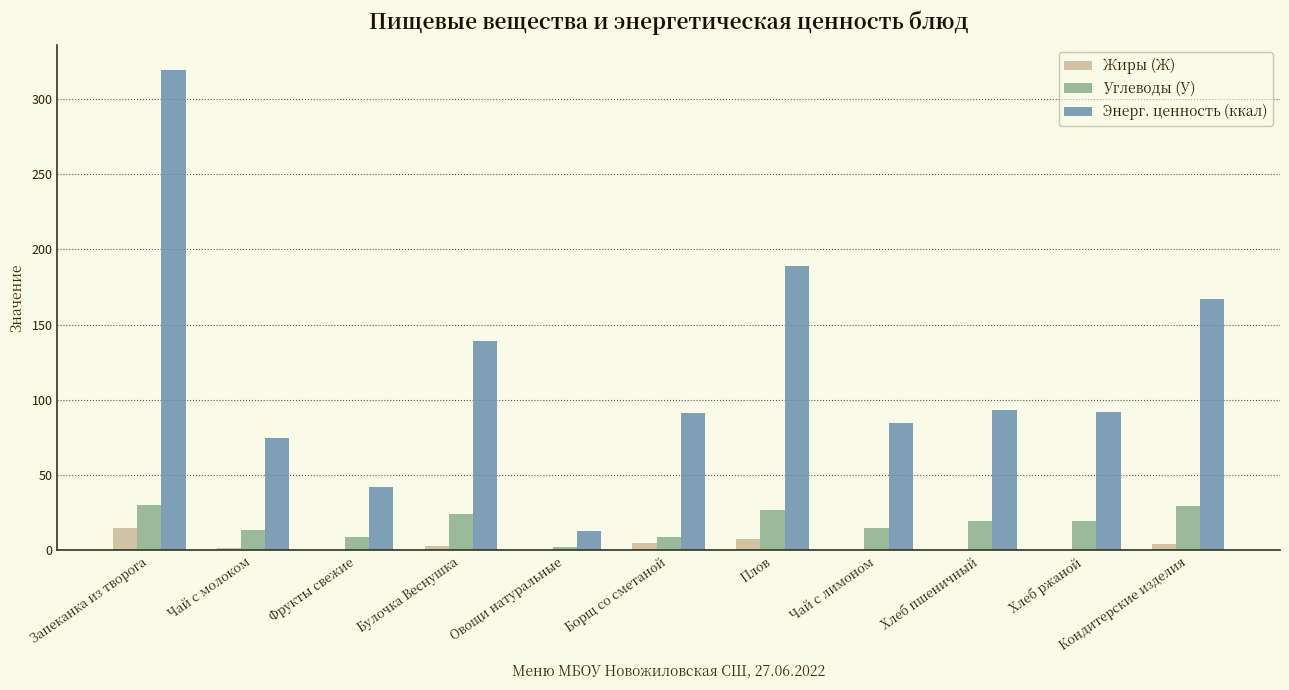

Is the value of Углеводы (У) at Овощи натуральные greater than the value of Энерг. ценность (ккал) at Фрукты свежие?

No